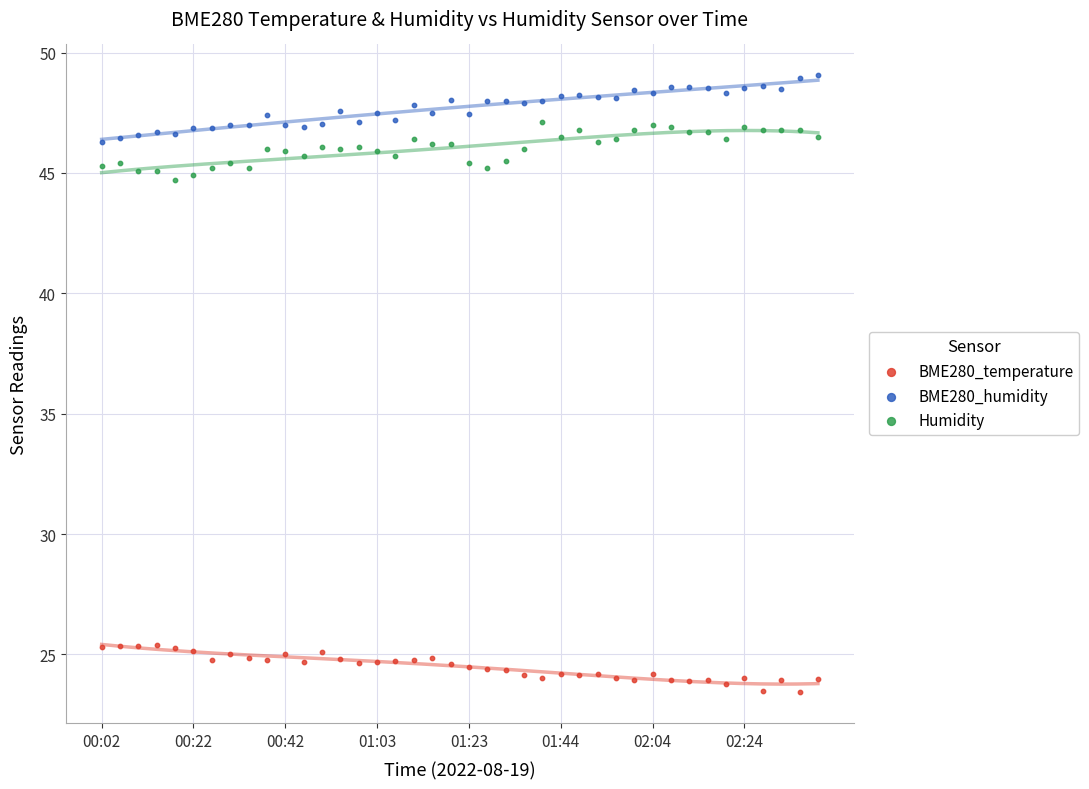

What are all the series names shown in the legend?

BME280_temperature, BME280_humidity, Humidity